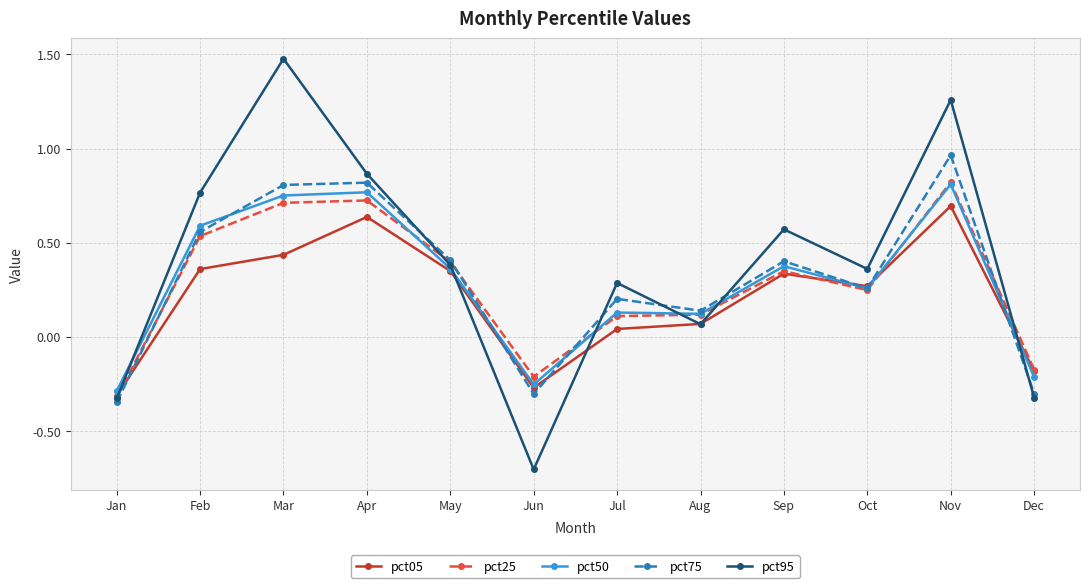

What is the minimum value shown in the chart?

-0.7